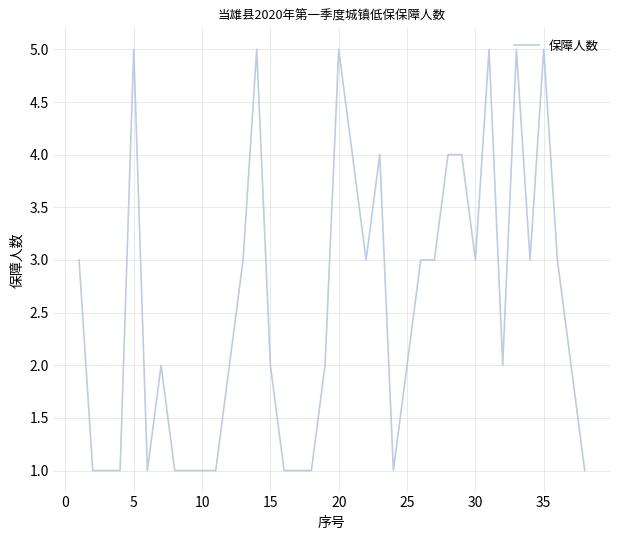

What is the difference between the maximum and minimum values?

4